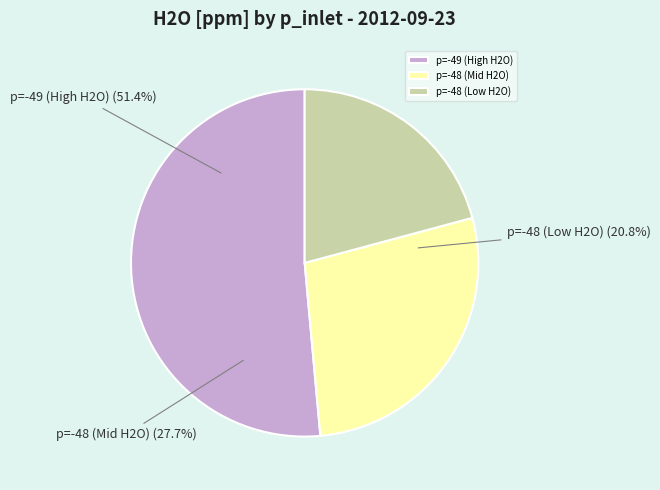

The -49 hPa (00:12) slice represents 18% of the pie. True or false?

False